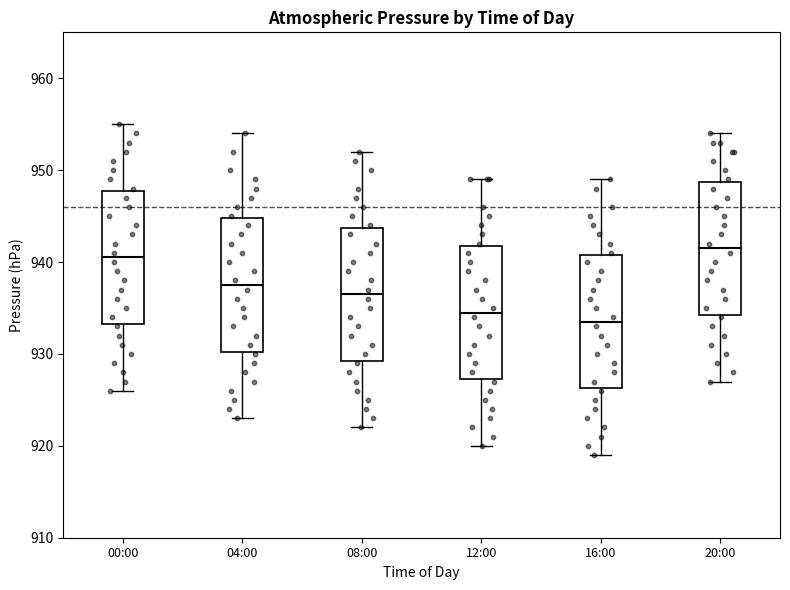

Where is the lower edge of the box for 20:00 on the y-axis? The values are not printed on the chart, so give them approximately, as read against the axis.

934